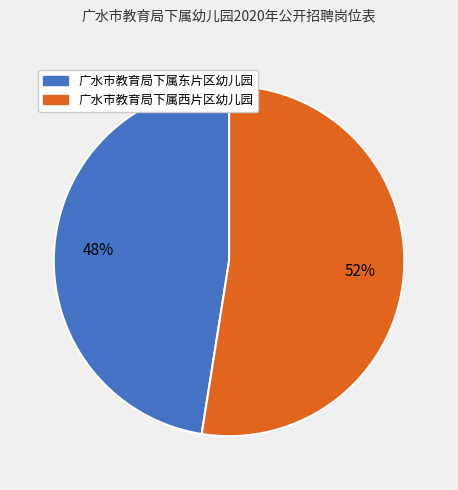

What is the ratio of the value at 广水市教育局下属东片区幼儿园 to the value at 广水市教育局下属西片区幼儿园?

0.9